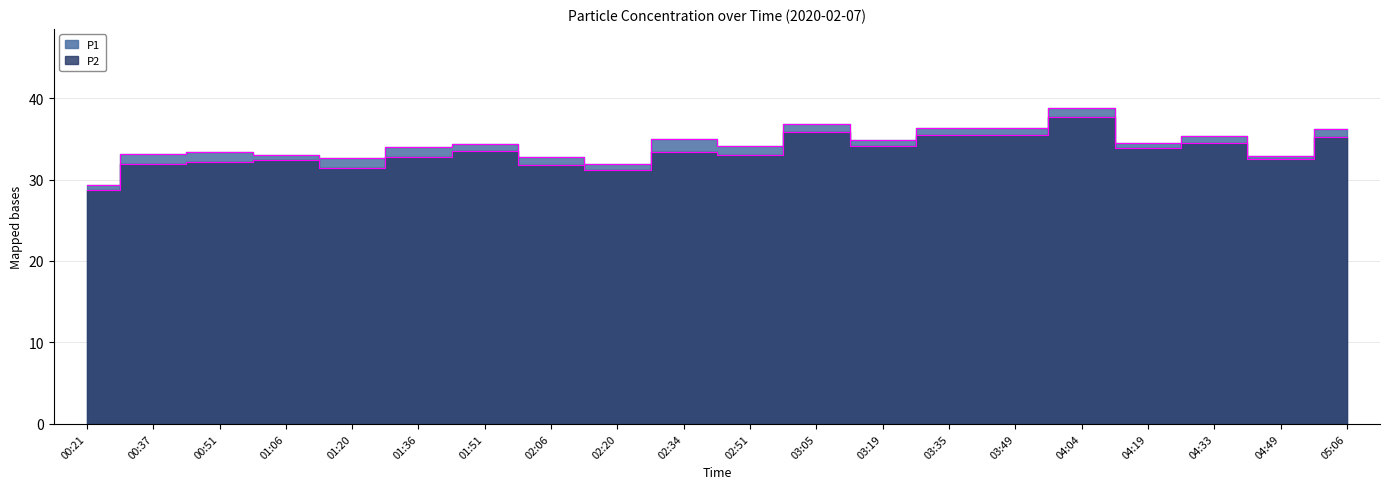

In P2, how many points are higher than both neighbors (excluding endpoints)?

6